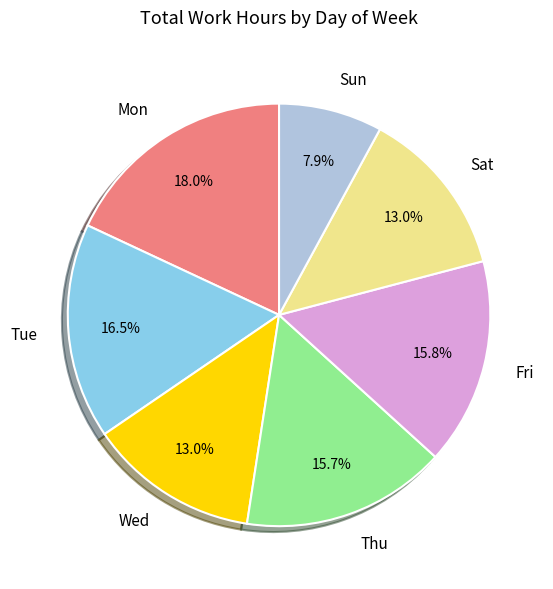

How many segments does this pie chart have?

7